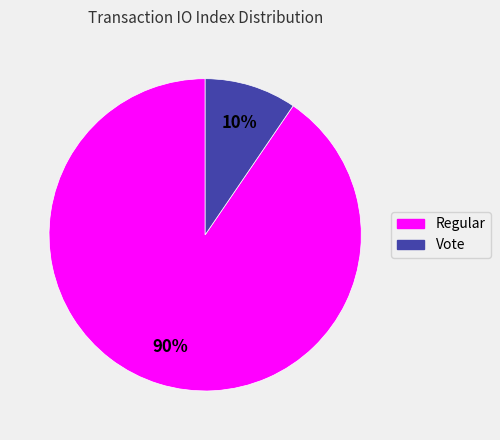

How many segments does this pie chart have?

2